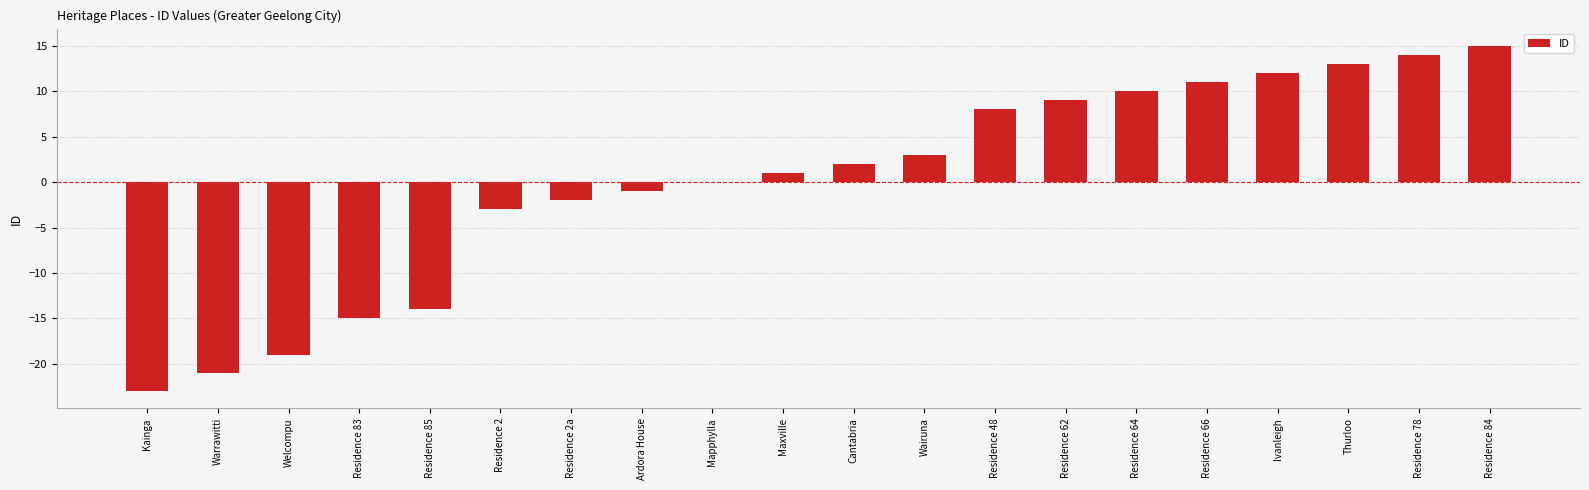

Between Warrawitti and Residence 83, which is larger?

Residence 83